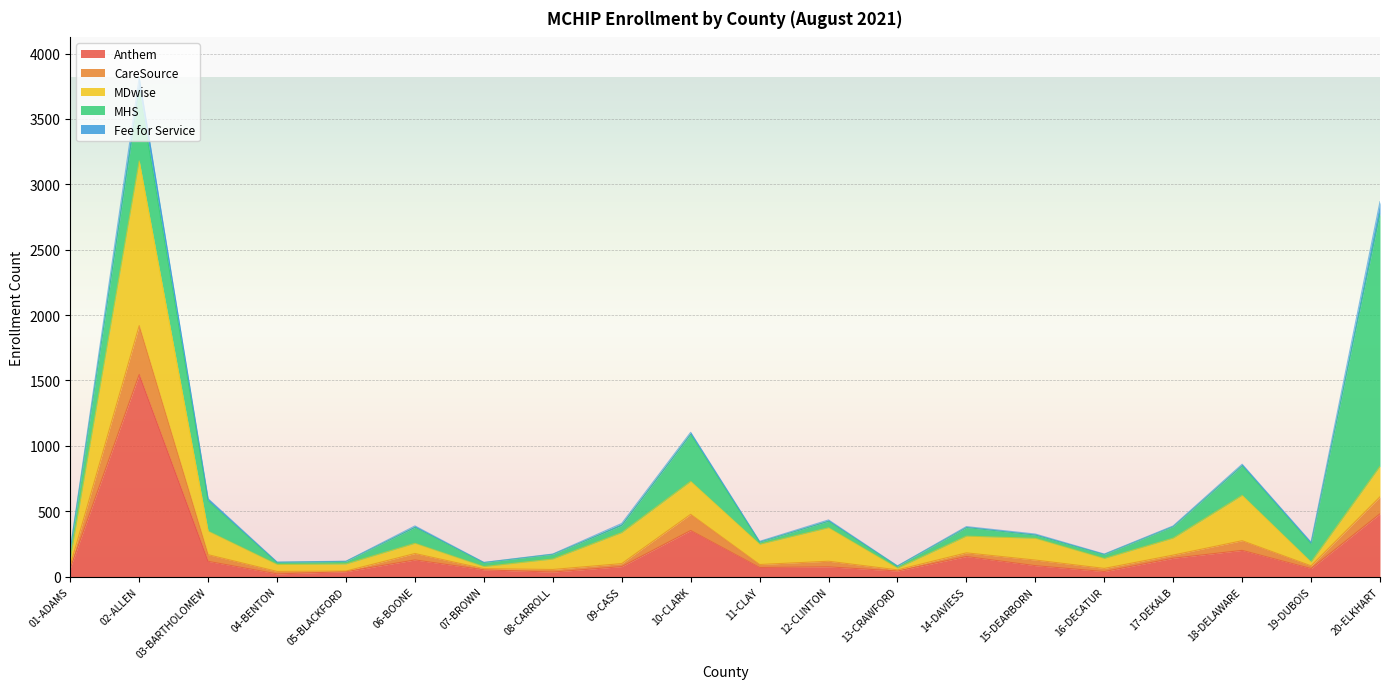

What is the maximum value for Anthem?

1545